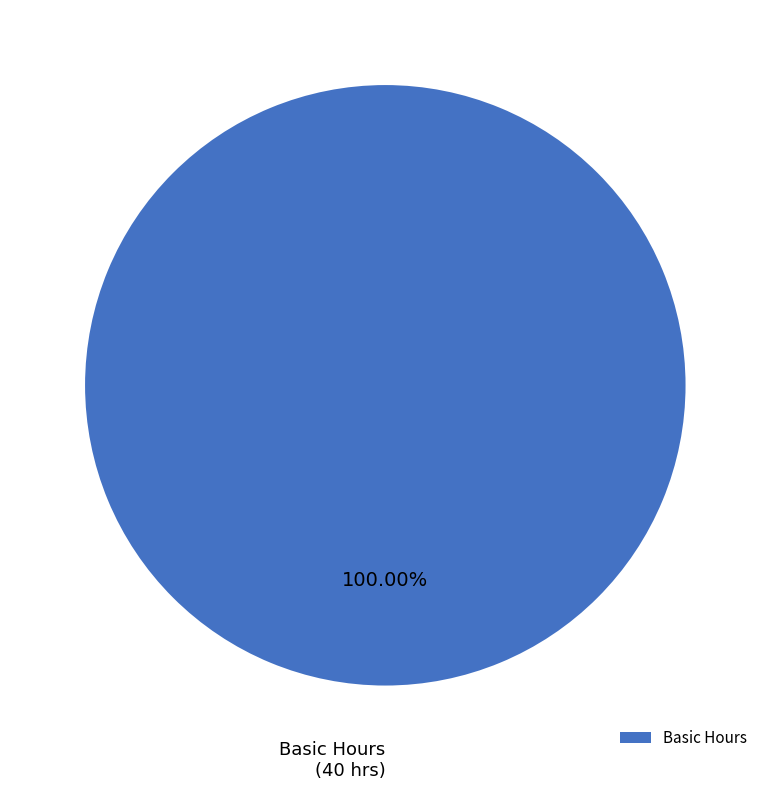

Rank the categories by value from highest to lowest.

Basic Hours